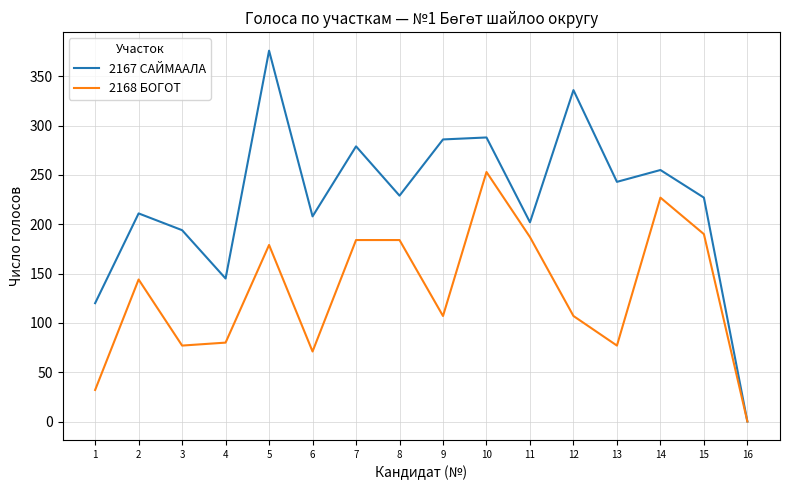

Rank the series by their maximum value, from highest to lowest.

2167 САЙМААЛА, 2168 БОГОТ